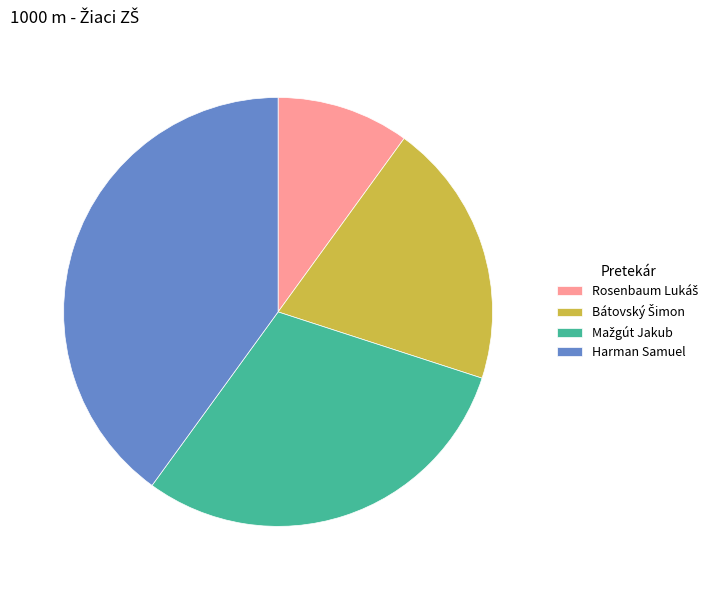

What is the largest slice in the pie chart?

Harman Samuel